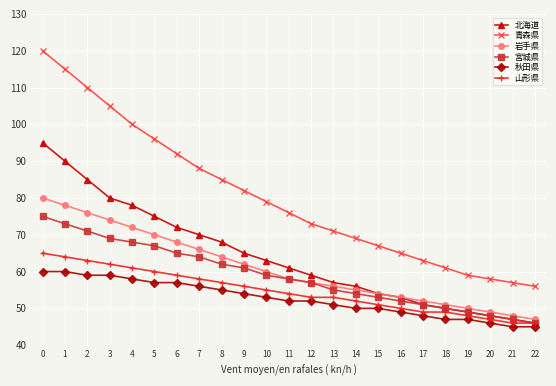

Which series has the largest range (max minus min)?

青森県